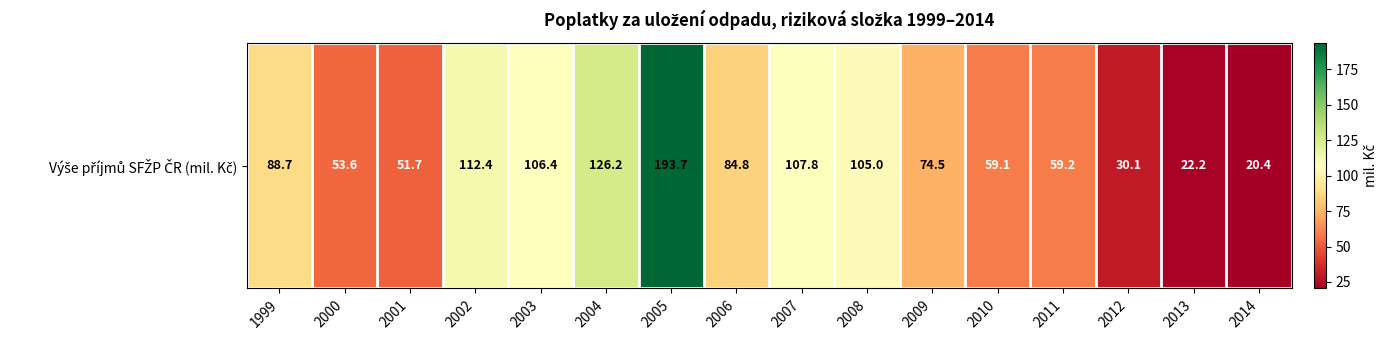

The value at 2014 is 31.9. True or false?

False